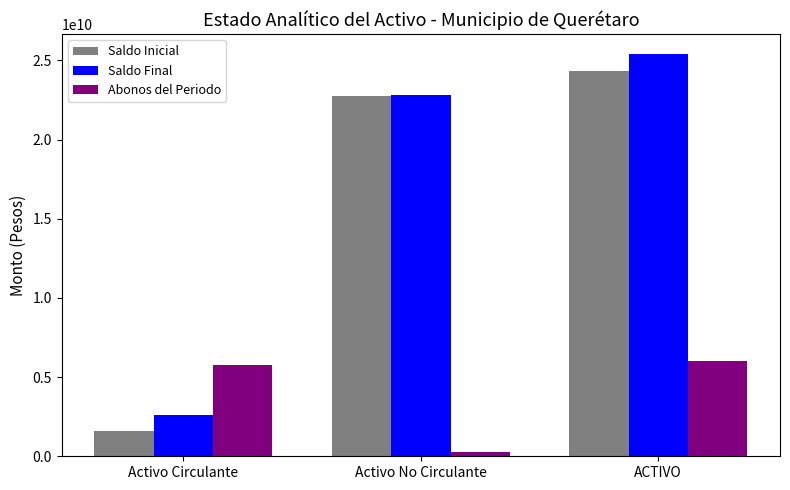

The Abonos del Periodo series shows 9829265432.0 at ACTIVO. True or false?

False